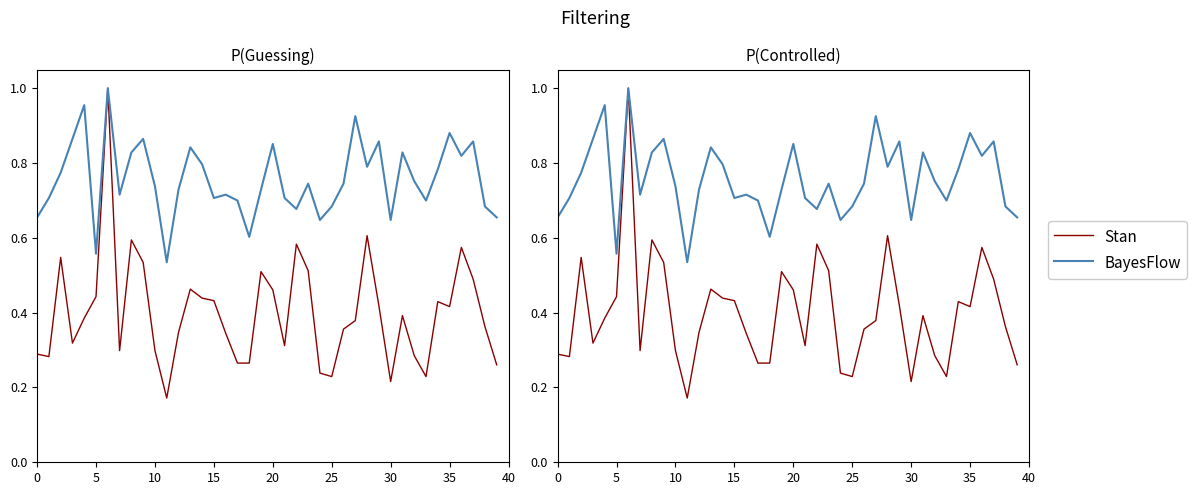

True or false: Stan and BayesFlow cross at least once.

False